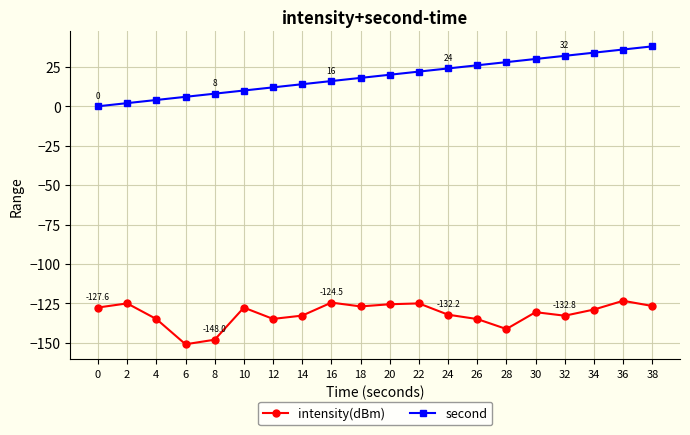

Rank the series at 12 from lowest to highest value.

intensity(dBm), second